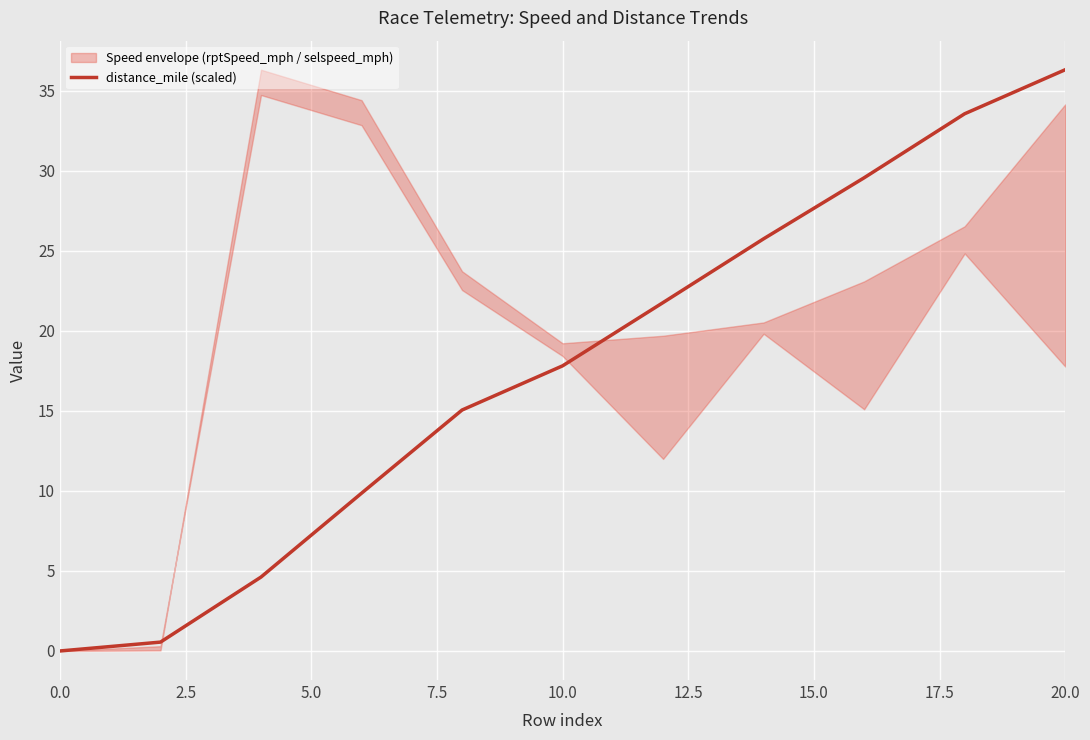

What is the greatest value displayed?

36.3